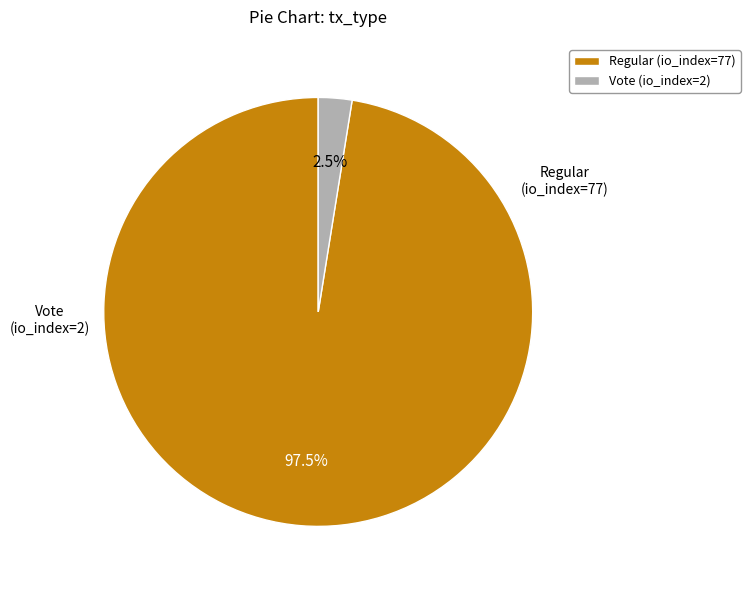

Count the number of slices in the pie.

2